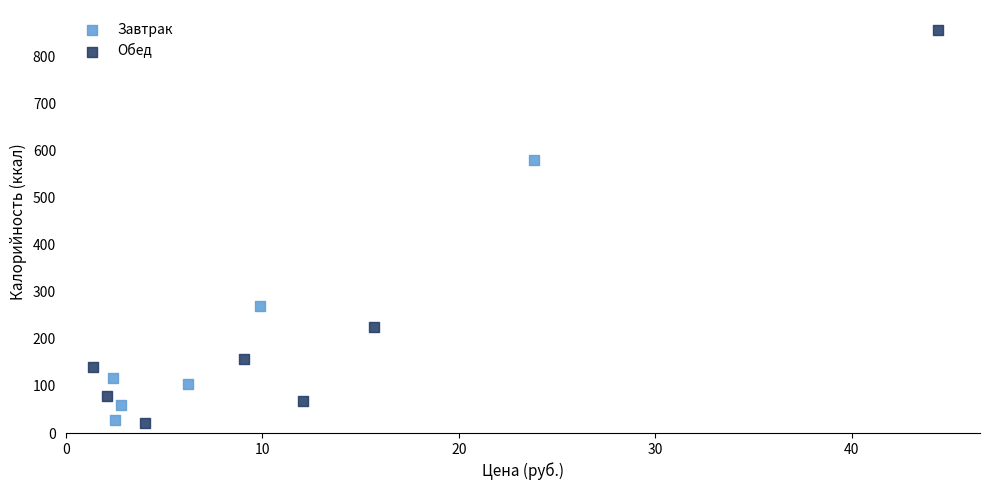

Which series has the largest Y range (max minus min)?

Обед